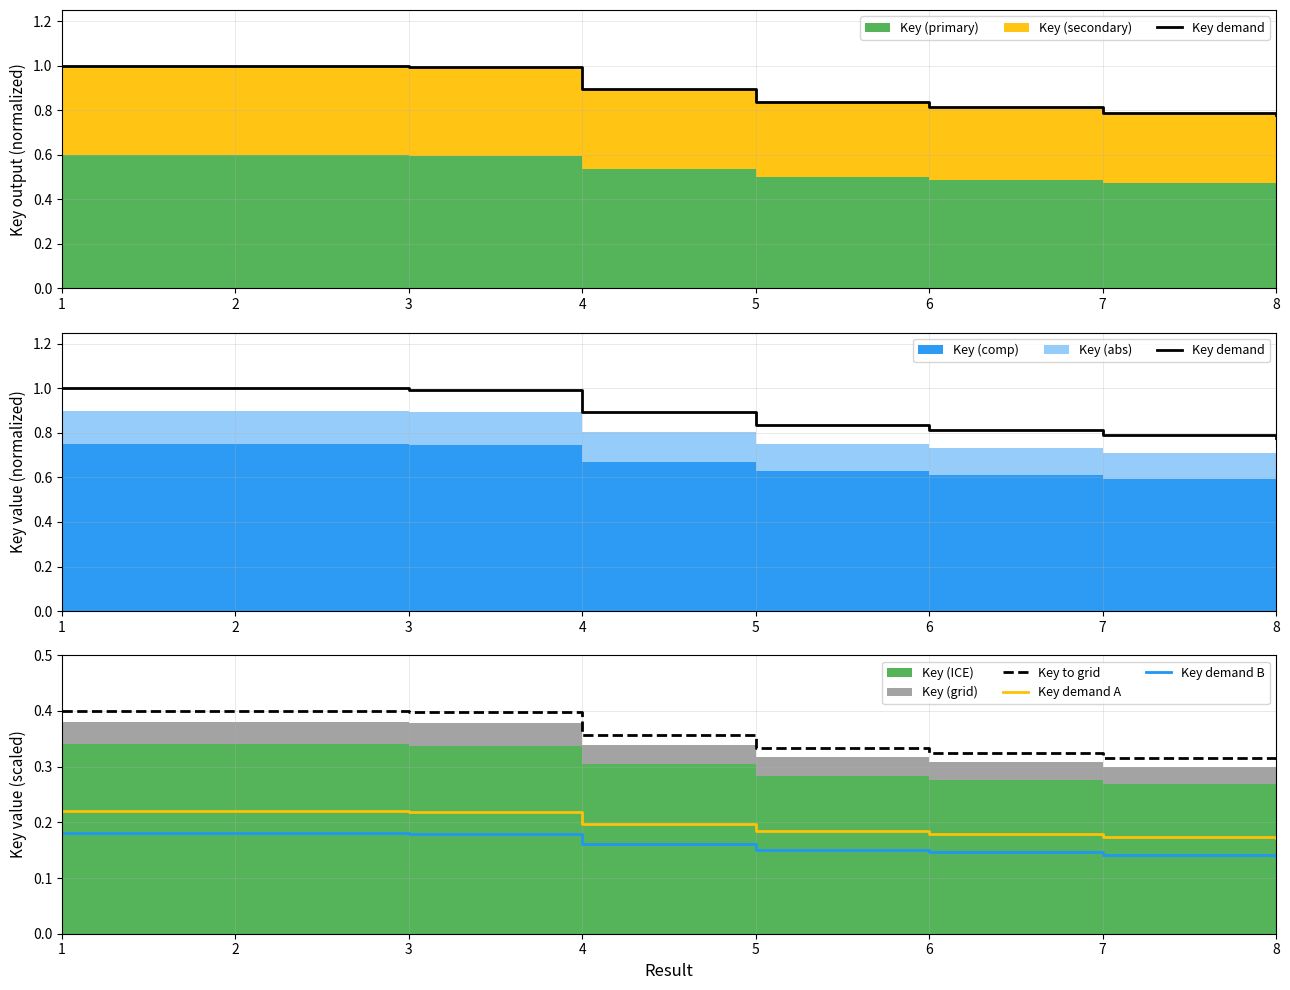

Which series changed the most between 2 and 5?

Key demand